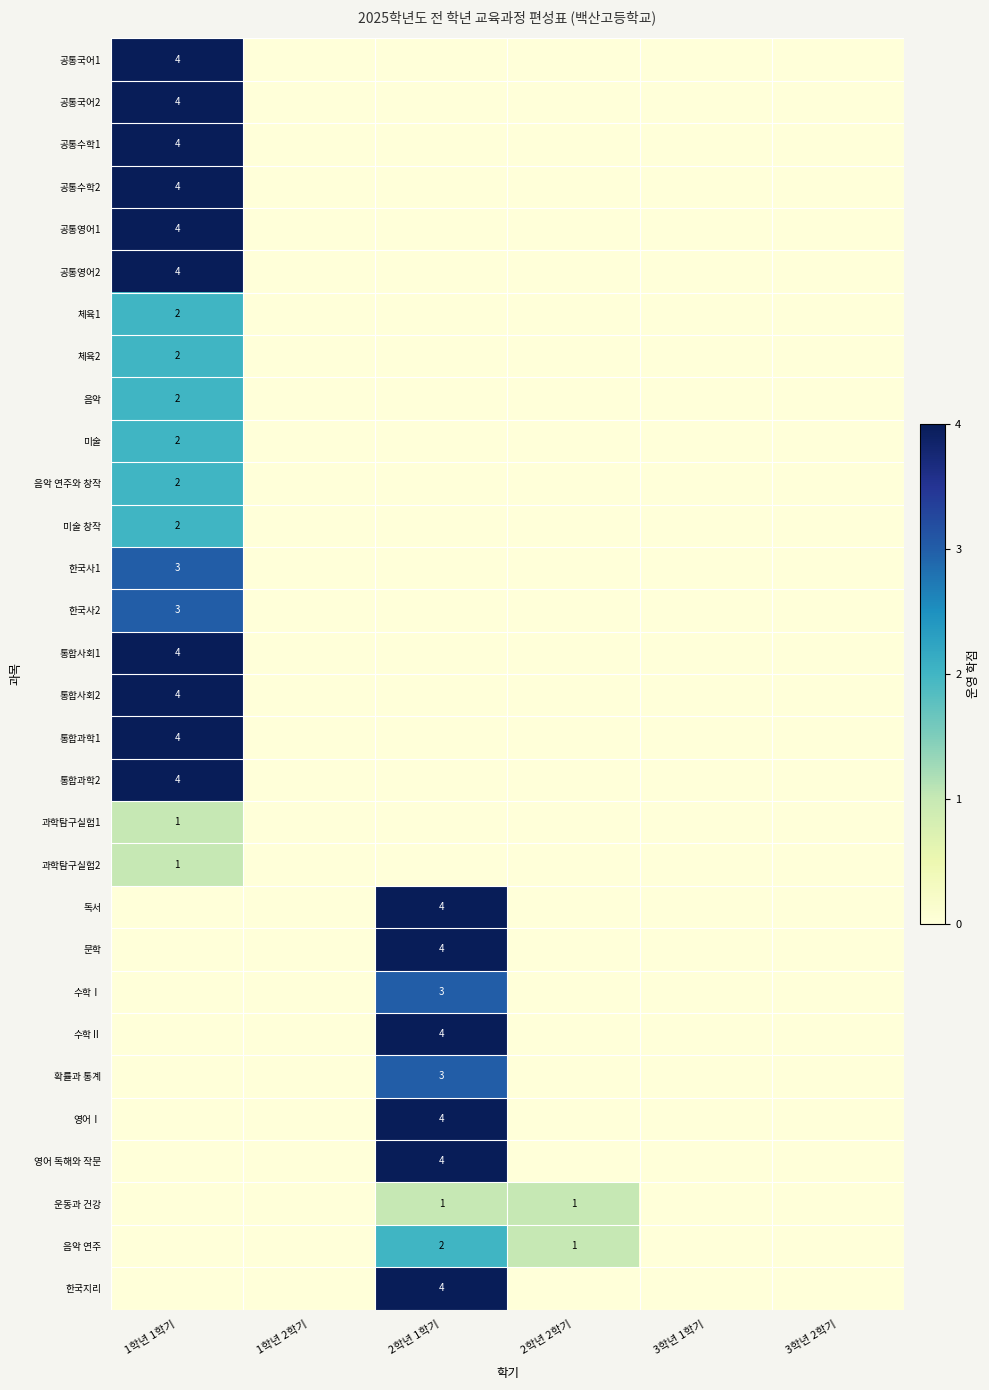

True or false: 운동과 건강 has a value of 0 at 2학년 1학기.

False